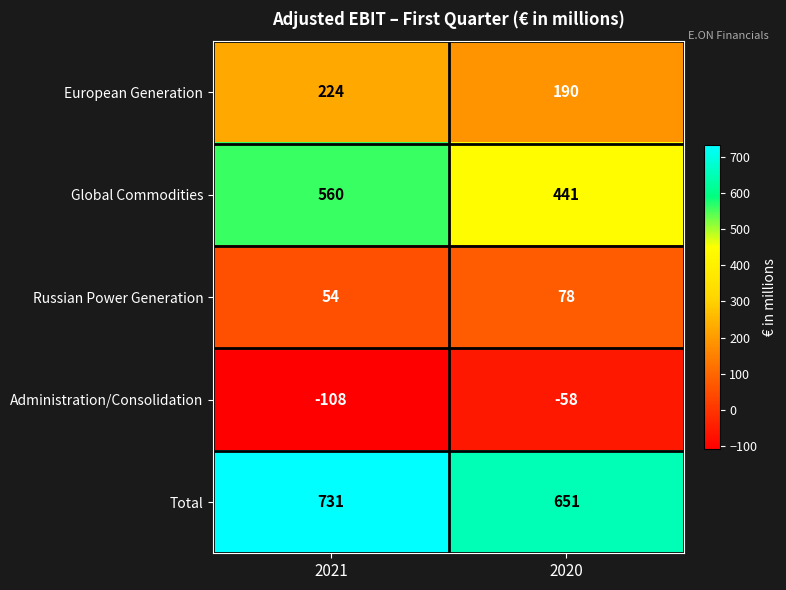

Reading right to left, list all the values displayed in this chart.

European Generation: 2020=190	2021=224
Global Commodities: 2020=441	2021=560
Russian Power Generation: 2020=78	2021=54
Administration/Consolidation: 2020=-58	2021=-108
Total: 2020=651	2021=731